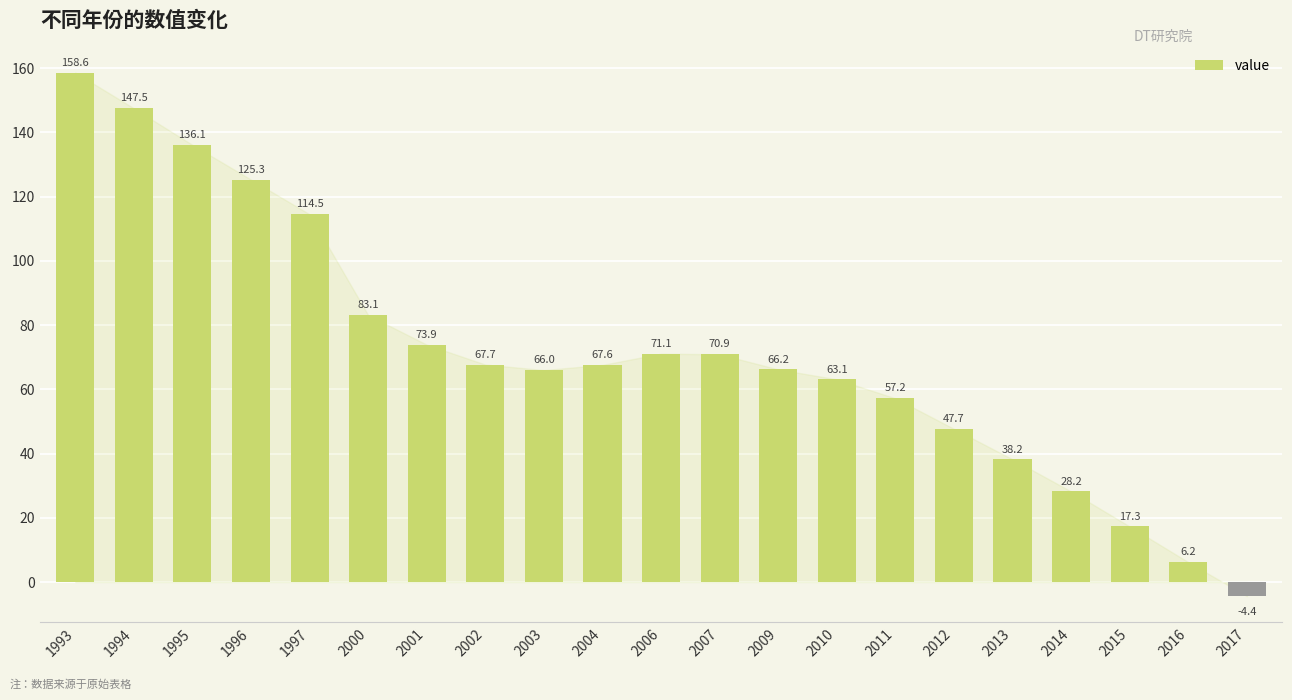

Reading right to left, list all the values displayed in this chart.

2017=-4.4	2016=6.2	2015=17.3	2014=28.2	2013=38.2	2012=47.7	2011=57.2	2010=63.1	2009=66.2	2007=70.9	2006=71.1	2004=67.6	2003=66.0	2002=67.7	2001=73.9	2000=83.1	1997=114.5	1996=125.3	1995=136.1	1994=147.5	1993=158.6